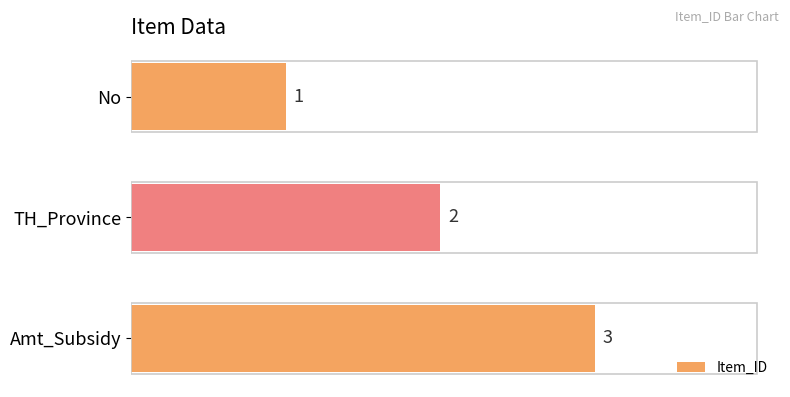

What is the smallest value displayed?

1